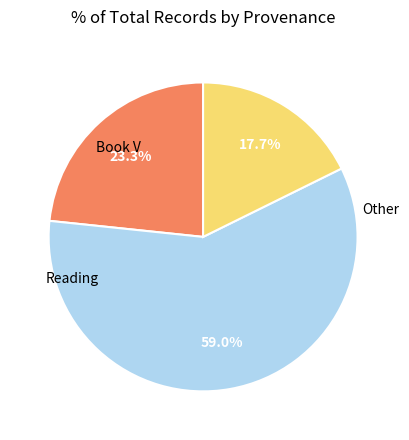

How many segments does this pie chart have?

3